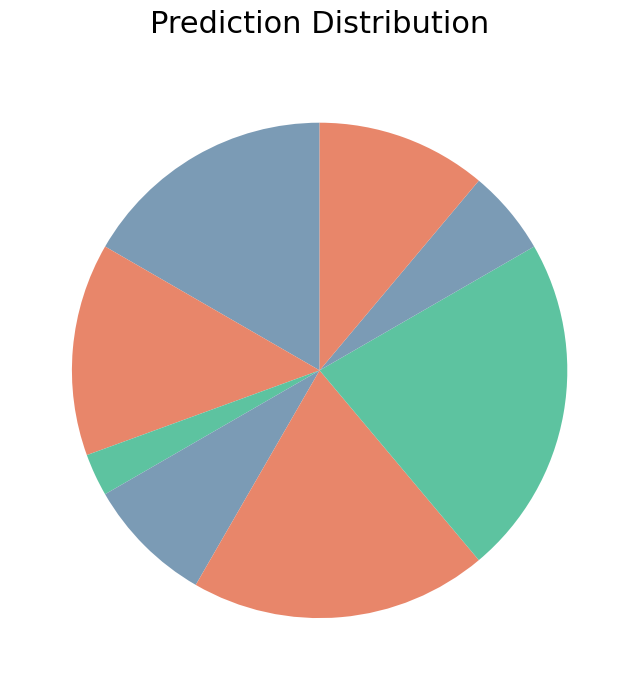

How many segments does this pie chart have?

8